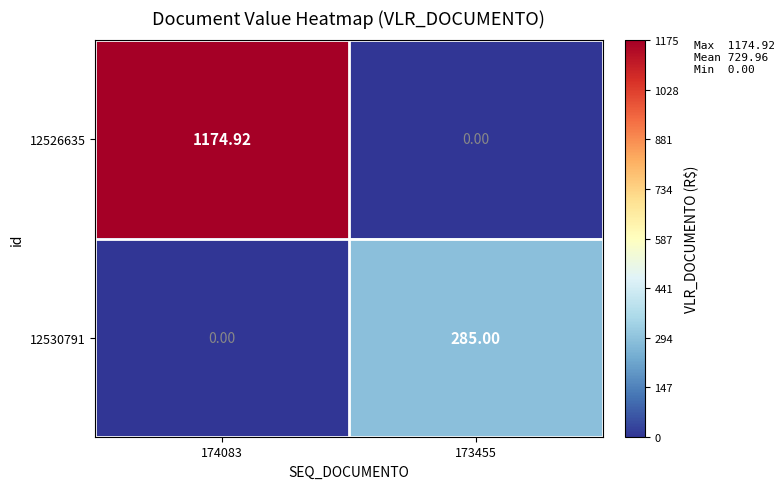

Is the value of 12526635 at 174083 greater than the value of 12530791 at 174083?

Yes